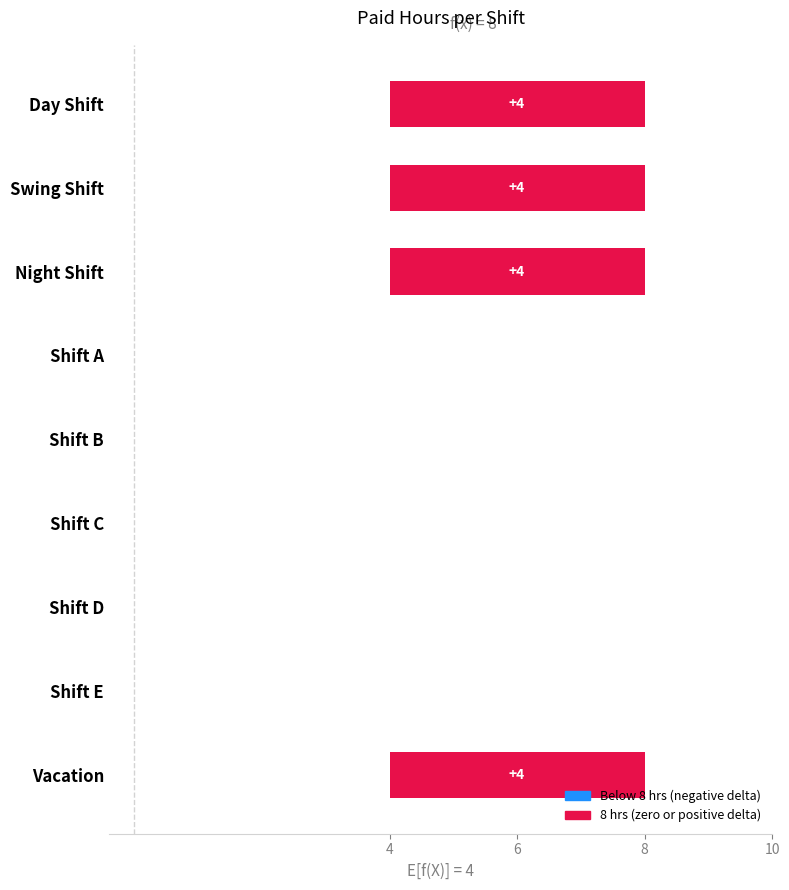

The chart shows a value of 0 at Shift B. True or false?

True